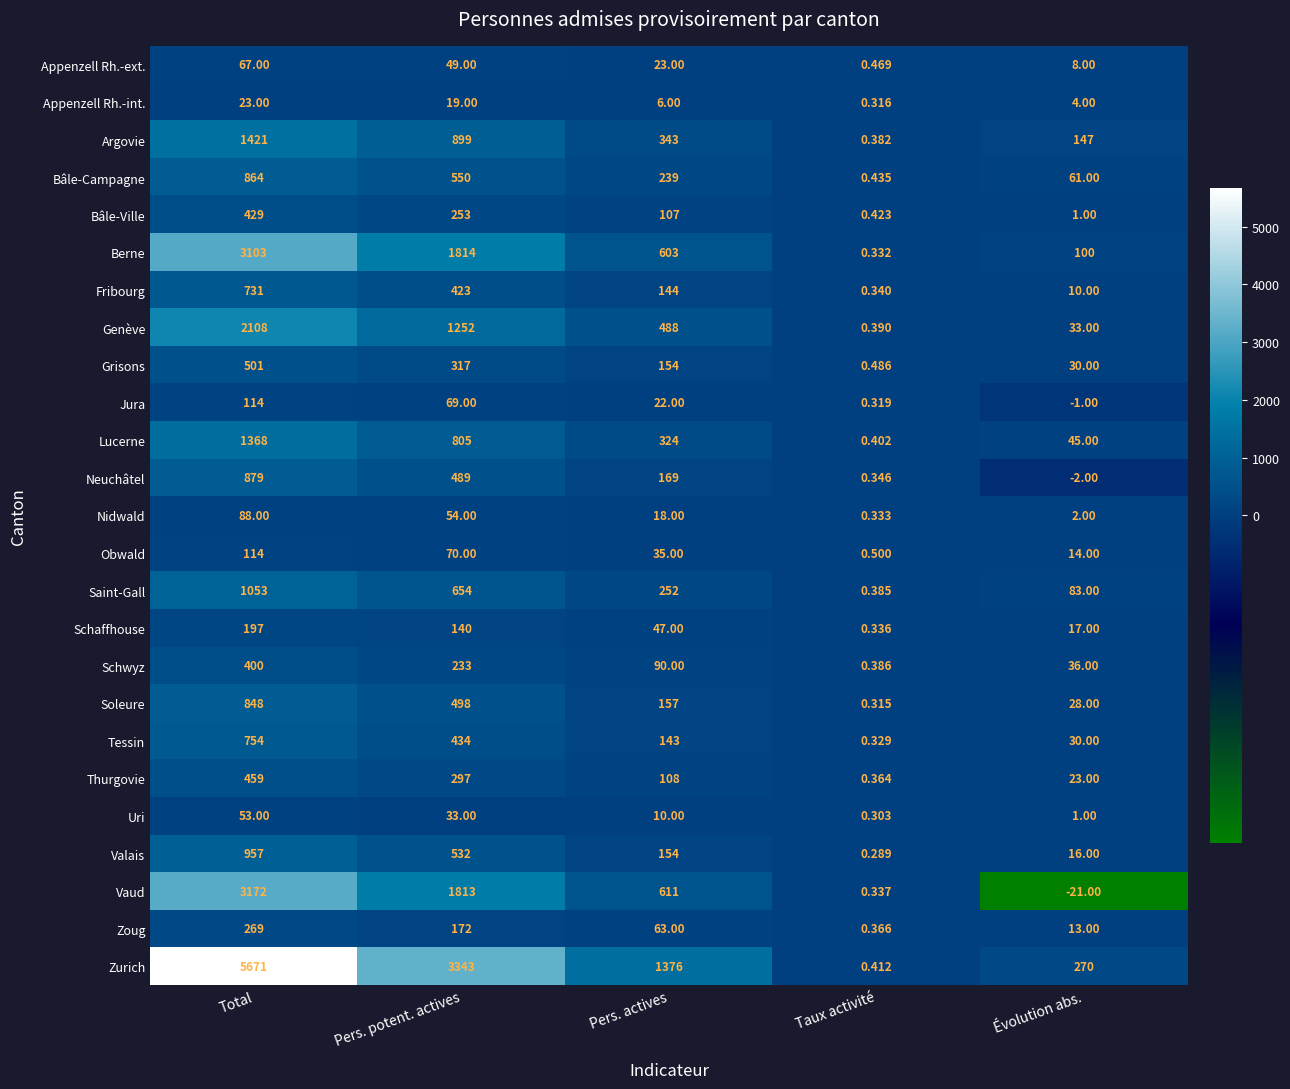

Which series changed the most between Pers. potent. actives and Taux activité?

Zurich